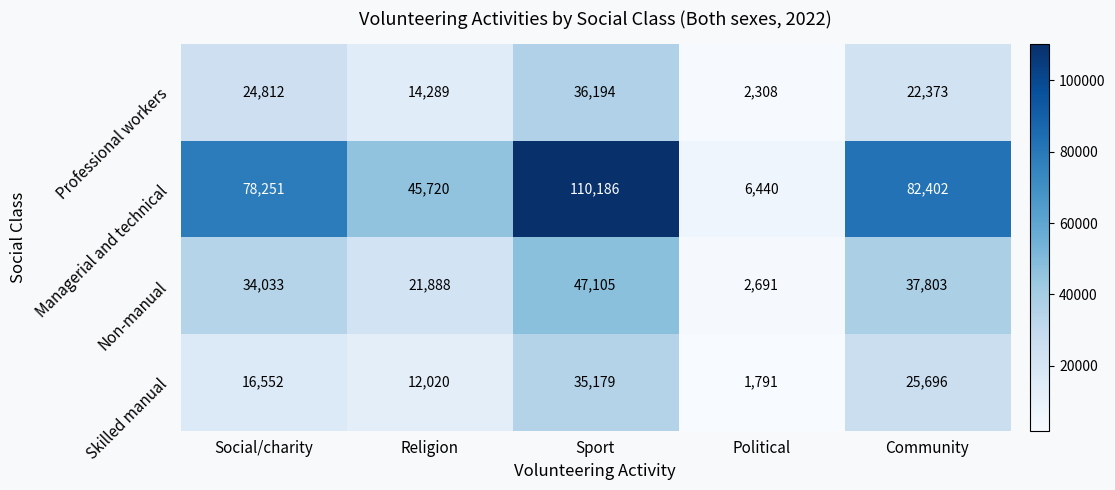

Reading right to left, list all the values displayed in this chart.

Professional workers: 22373	2308	36194	14289	24812
Managerial and technical: 82402	6440	110186	45720	78251
Non-manual: 37803	2691	47105	21888	34033
Skilled manual: 25696	1791	35179	12020	16552